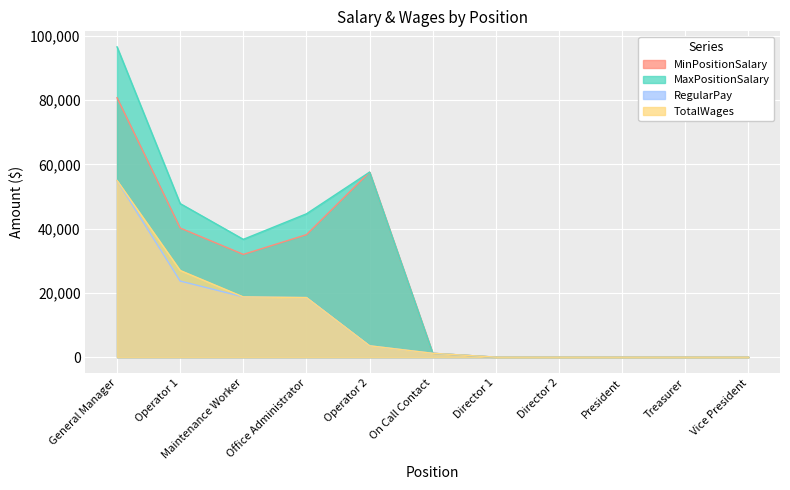

At which label does TotalWages reach its peak?

General Manager